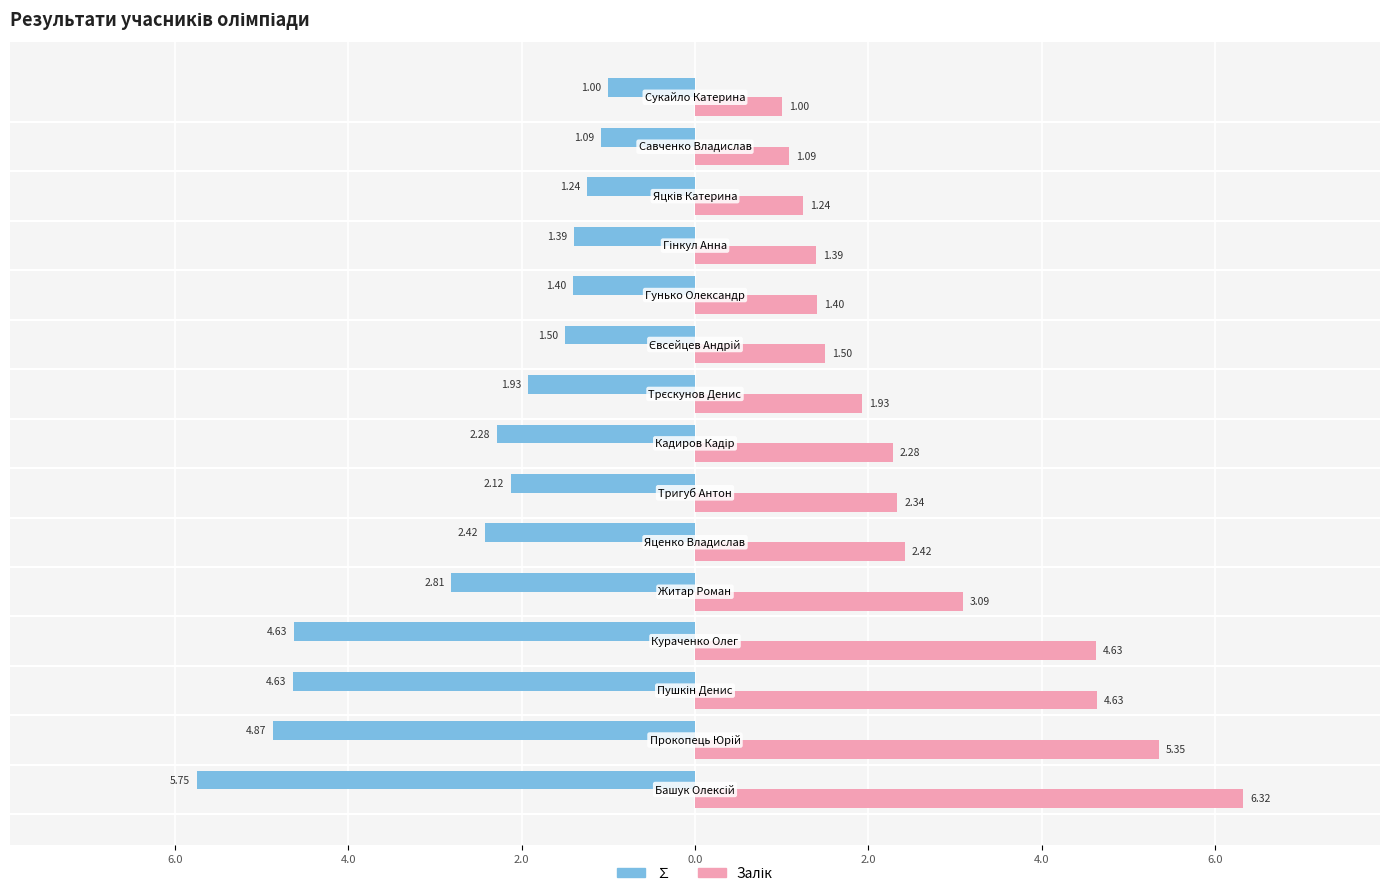

Which series has the largest range (max minus min)?

Залік